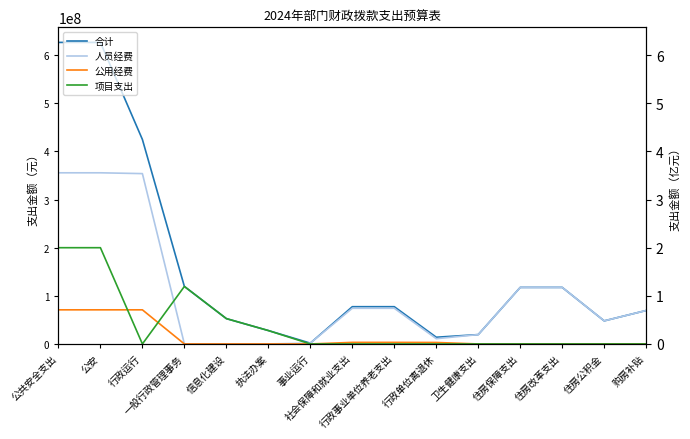

How many intersections are there between 人员经费 and 项目支出?

2